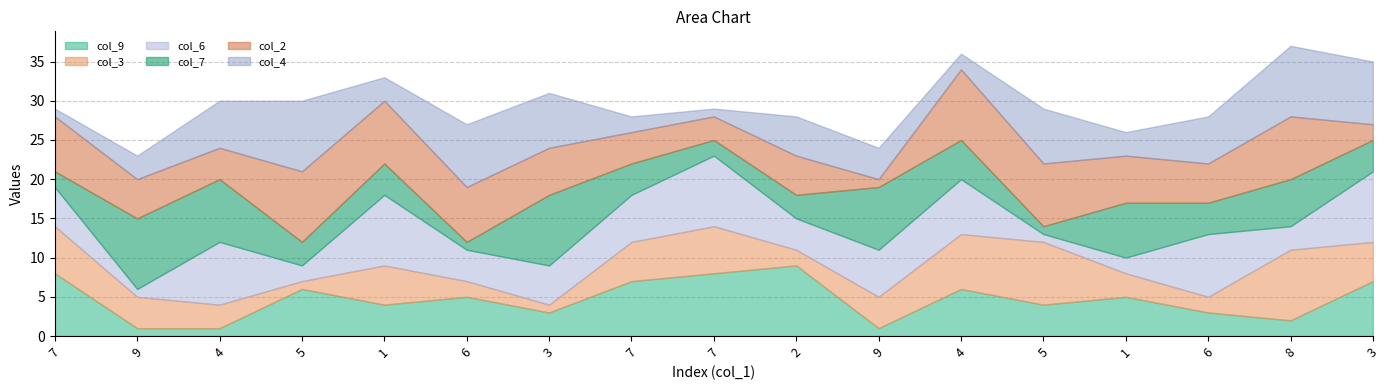

List the labels in order of col_4 value, smallest first.

7, 7, 7, 4, 9, 1, 1, 9, 2, 4, 6, 3, 5, 6, 3, 5, 8